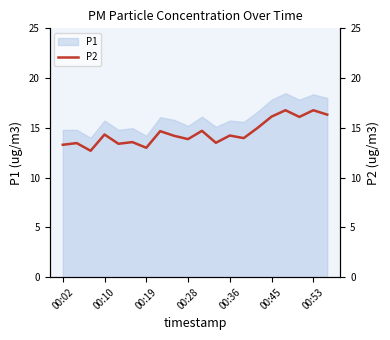

What position from the left is 11?

12